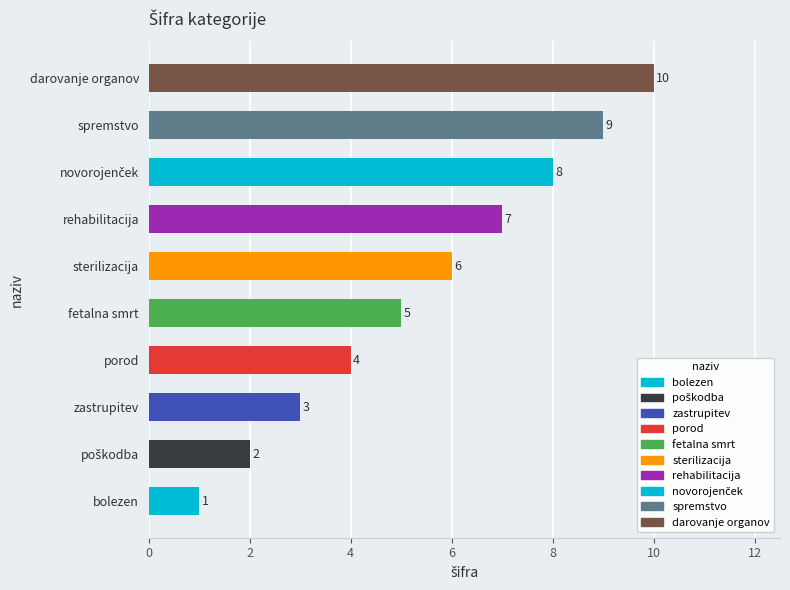

What is the ratio of the value at porod to the value at darovanje organov?

0.4